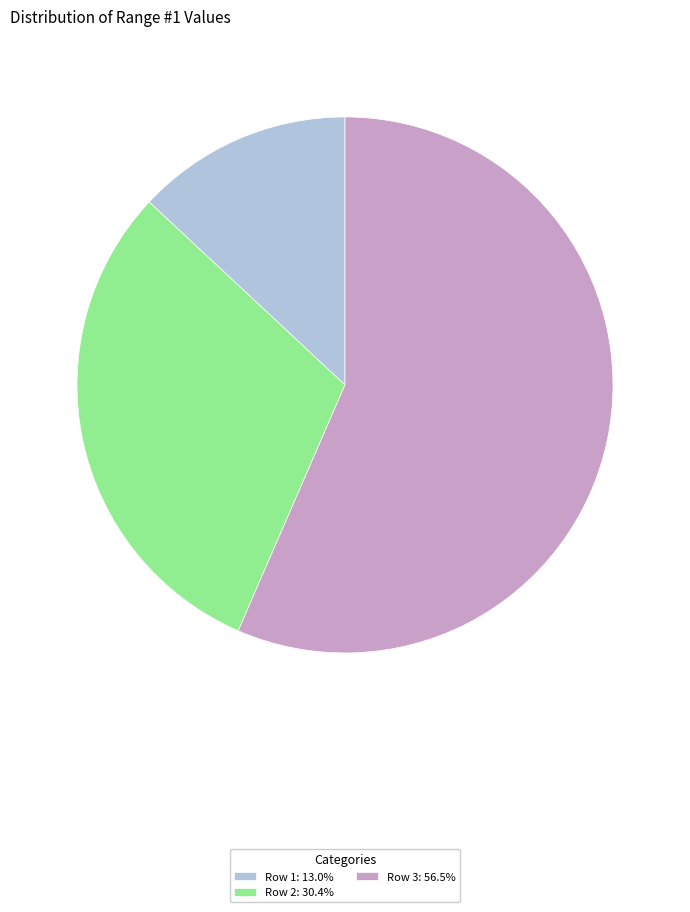

Rank the categories by value from lowest to highest.

Row 1, Row 2, Row 3